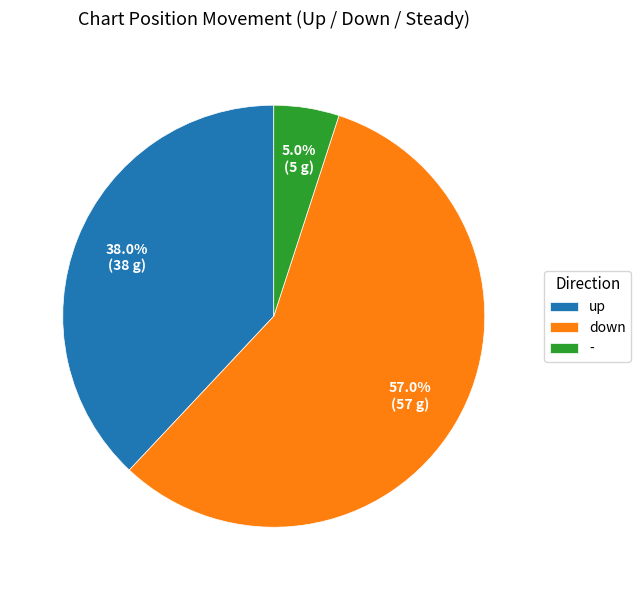

Which slice is the smallest?

-